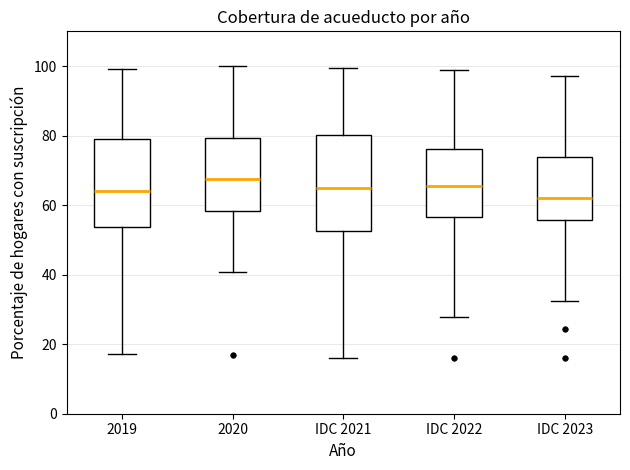

Reading left to right, transcribe this box plot: for each box, give where its median line is, the range the box spans, and where its two whiskers end, as read against the y-axis. The values are not printed on the chart, so give them approximately, as read against the axis.

2019: median 64, box 54 to 78, whiskers 18 to 100
2020: median 68, box 58 to 80, whiskers 40 to 100
IDC 2021: median 64, box 52 to 80, whiskers 16 to 100
IDC 2022: median 66, box 56 to 76, whiskers 28 to 100
IDC 2023: median 62, box 56 to 74, whiskers 32 to 98